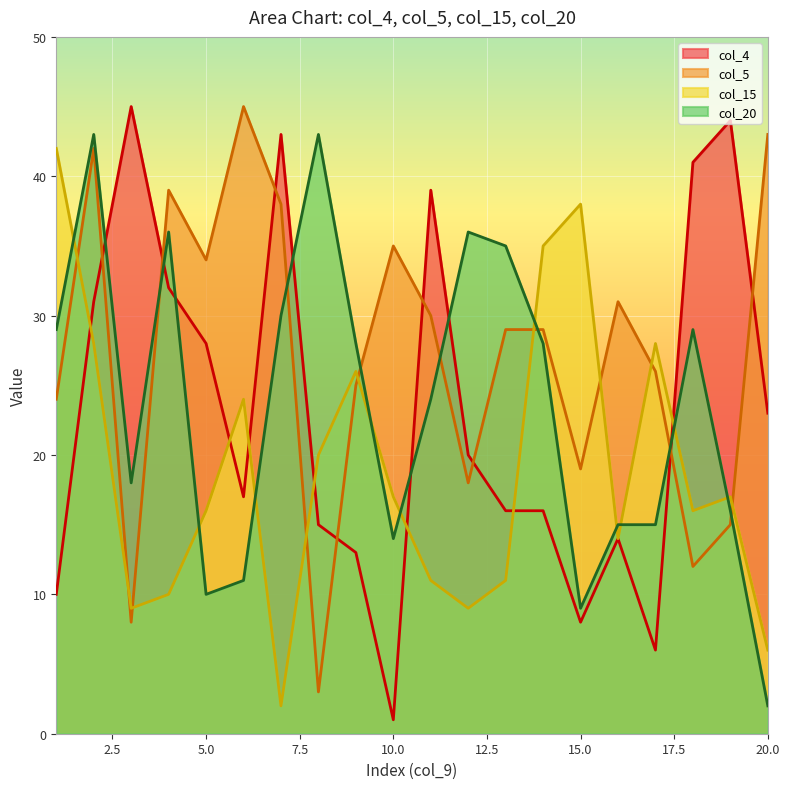

What is the sum of the col_4 values at 9 and 14?

29